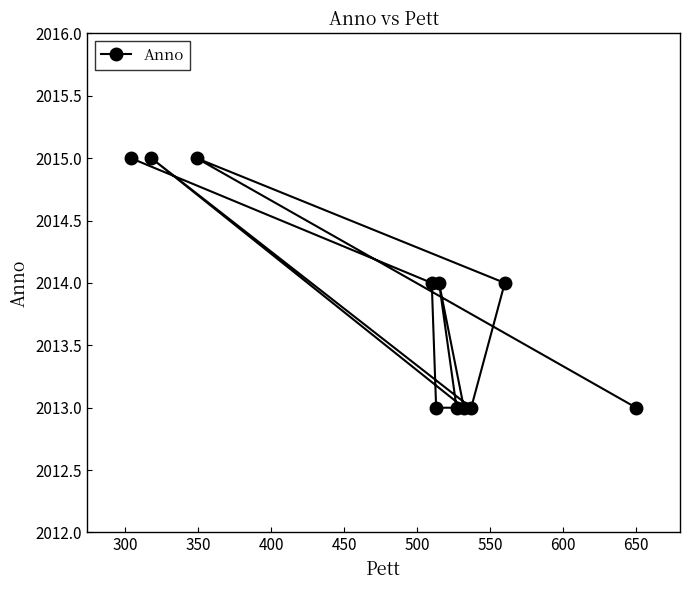

How many interior local valleys (lower than both neighbors) does the data have?

2